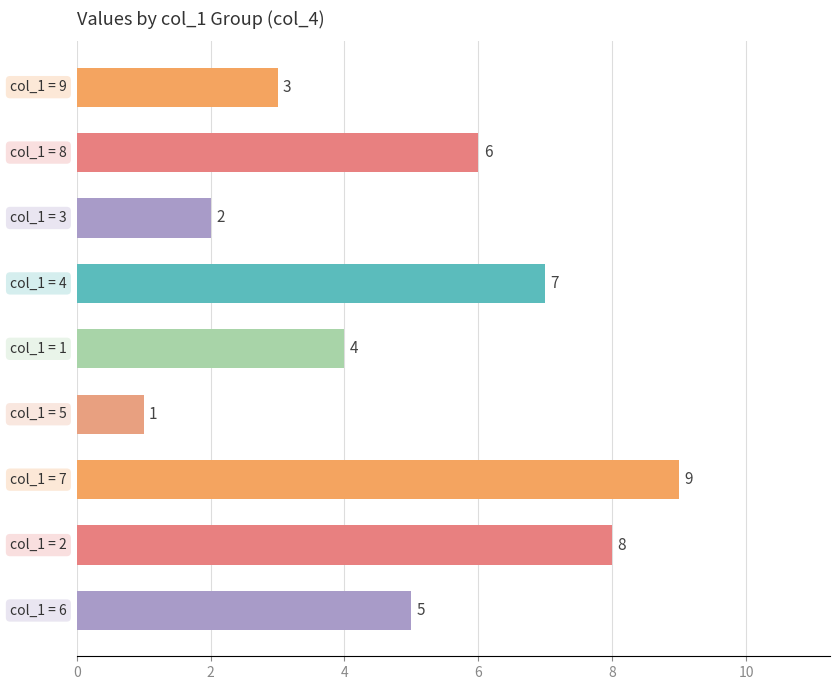

What is the value of the 9th bar from the top?

5